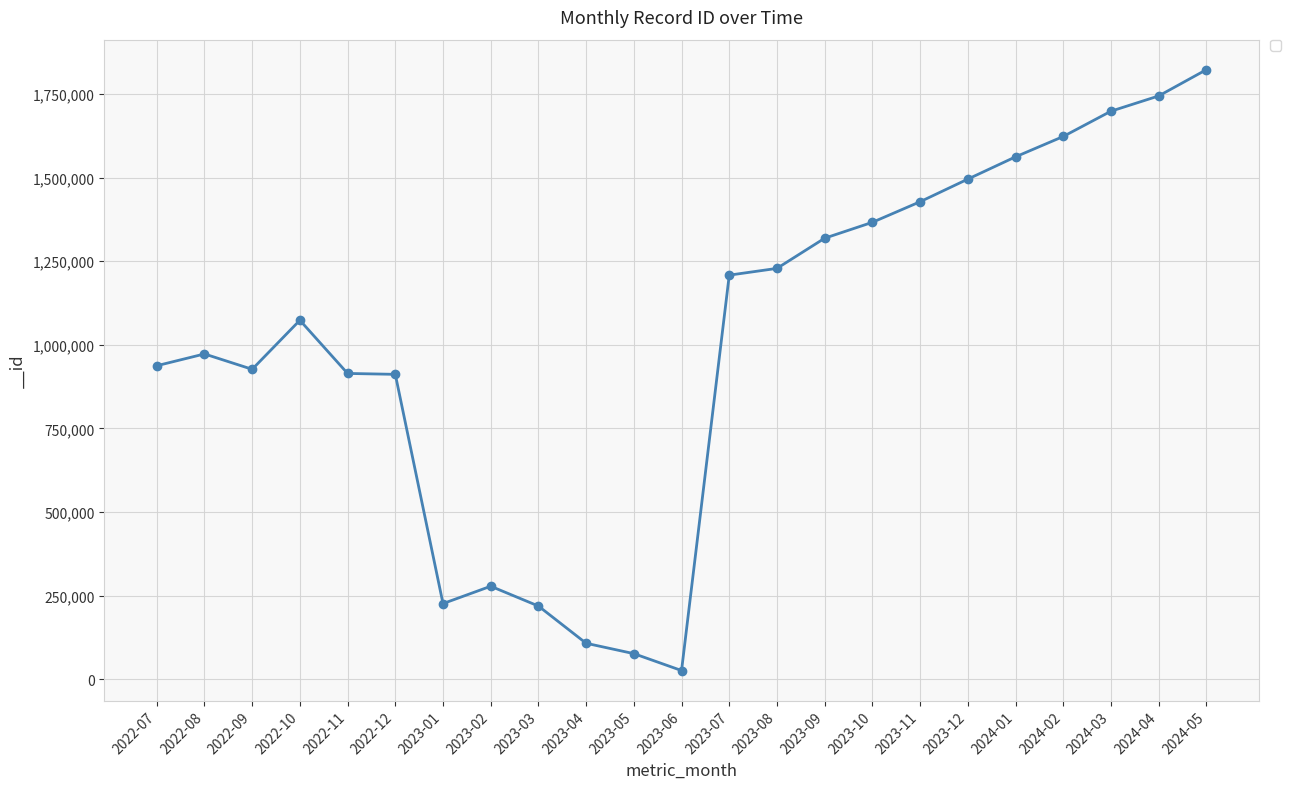

What is the label of the 15th point from the left?

2023-09